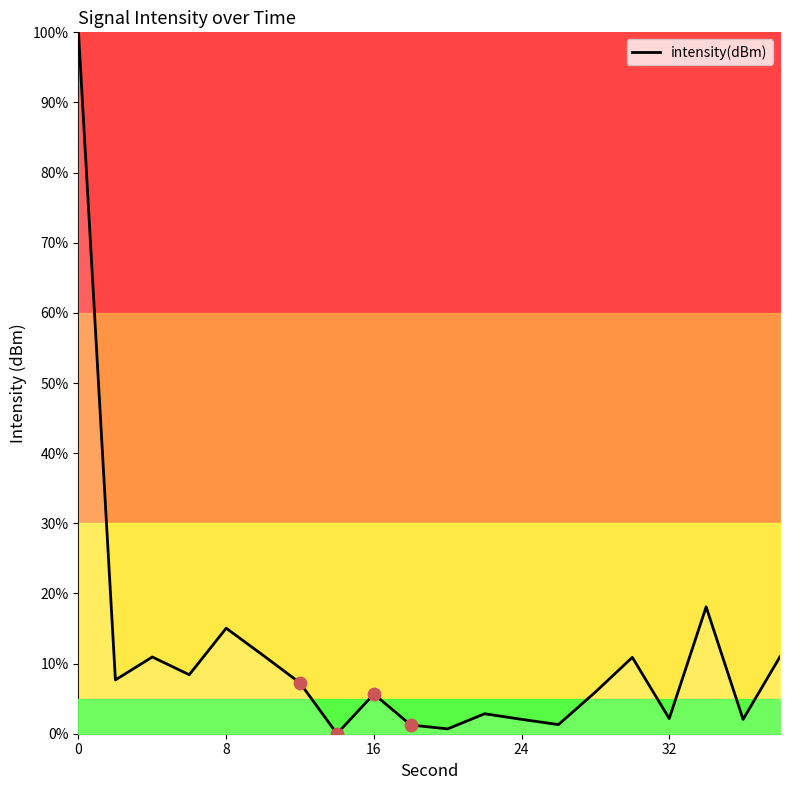

What is the difference between the maximum and minimum values?

100.0